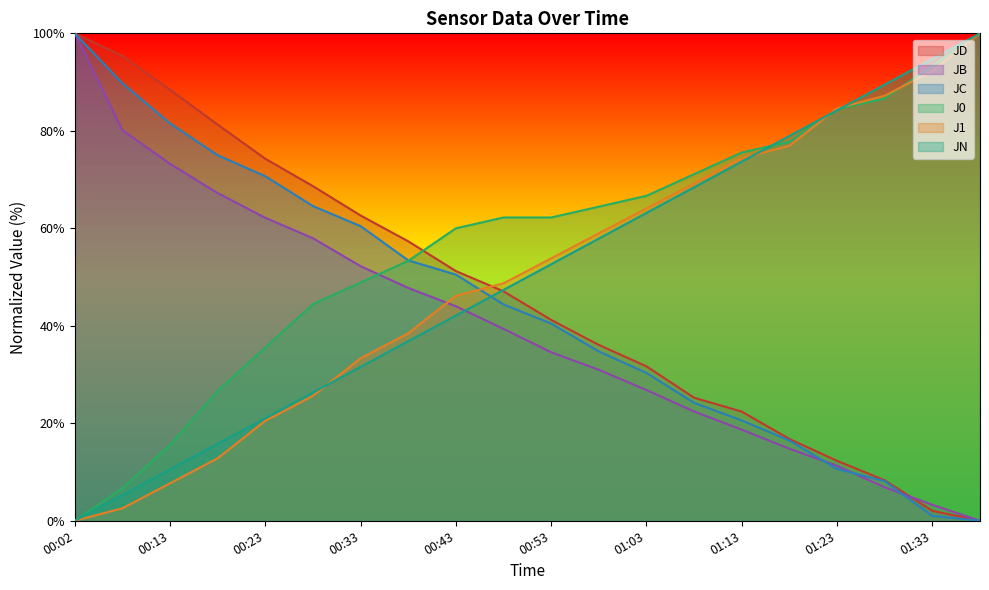

At which label does J0 reach its minimum?

00:02